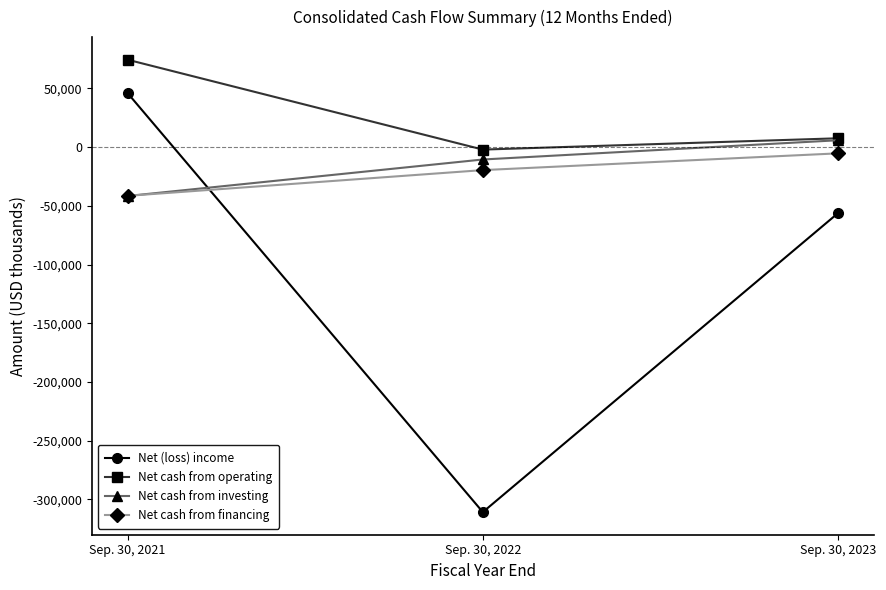

What is the sum of the Net cash from operating values at Sep. 30, 2021 and Sep. 30, 2022?

72251